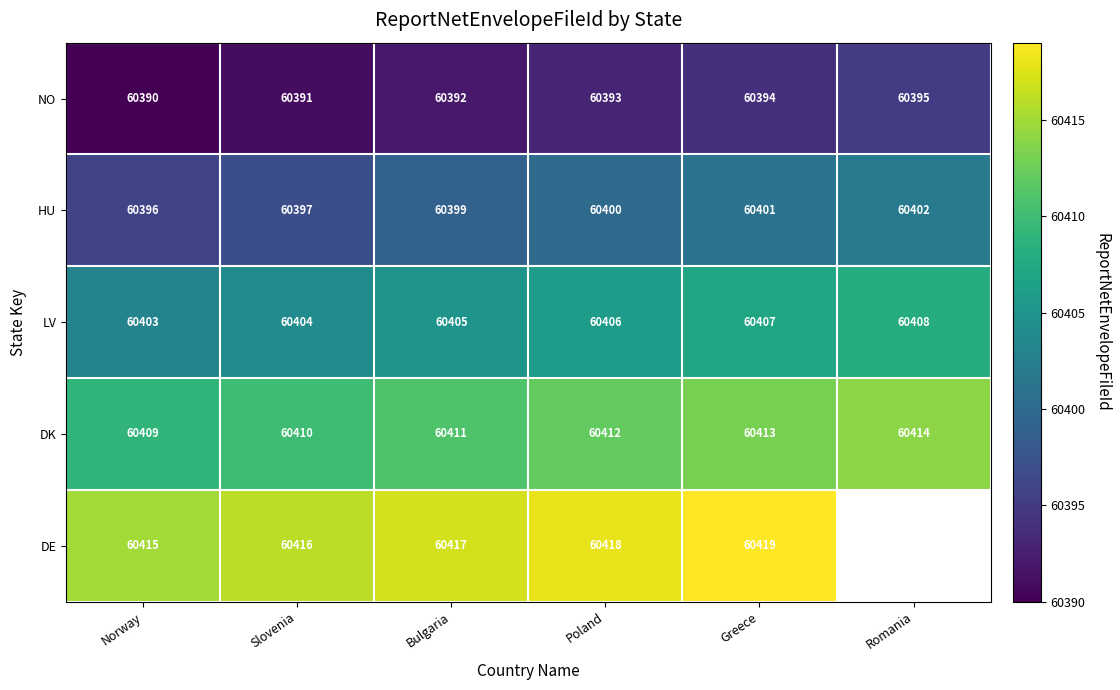

What is the difference between the maximum and minimum values in the NO series?

5